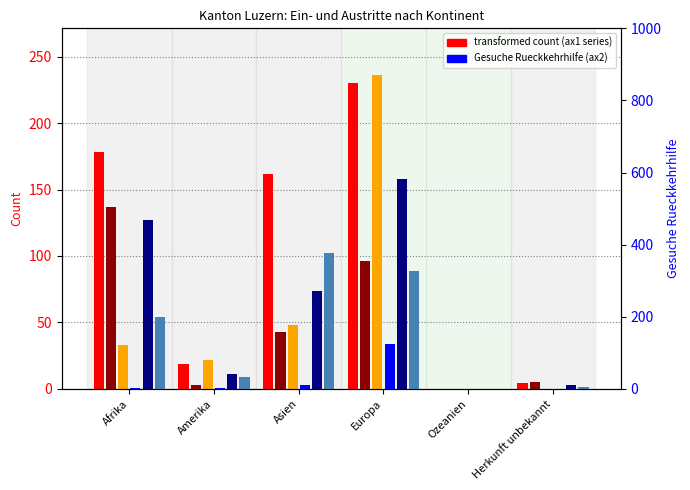

What is the label of the 1st bar from the left?

Afrika